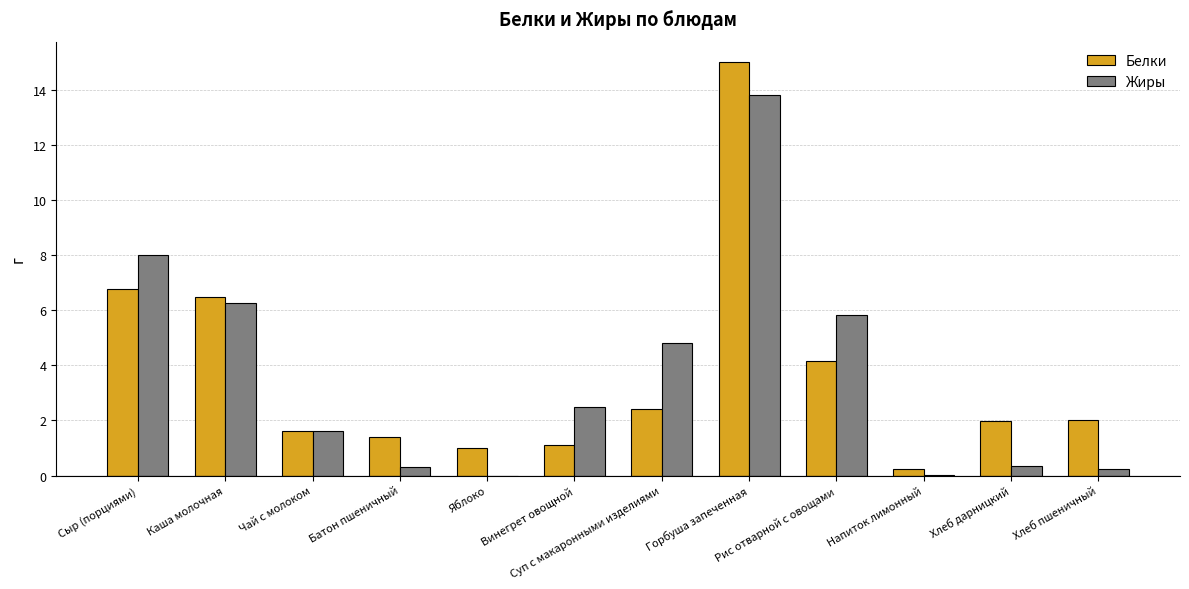

The Белки series shows 1.6 at Чай с молоком. True or false?

True